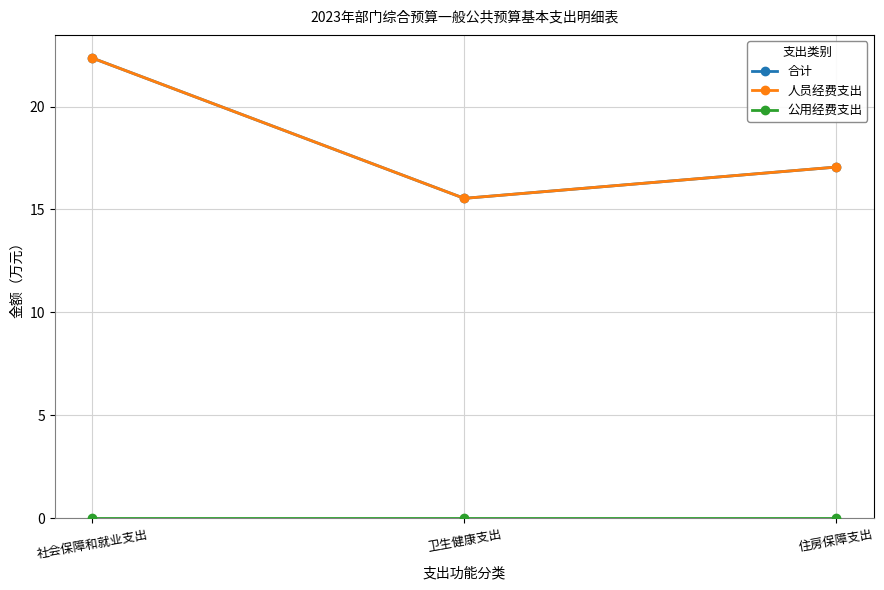

Is this an area chart (filled region under the line)?

No